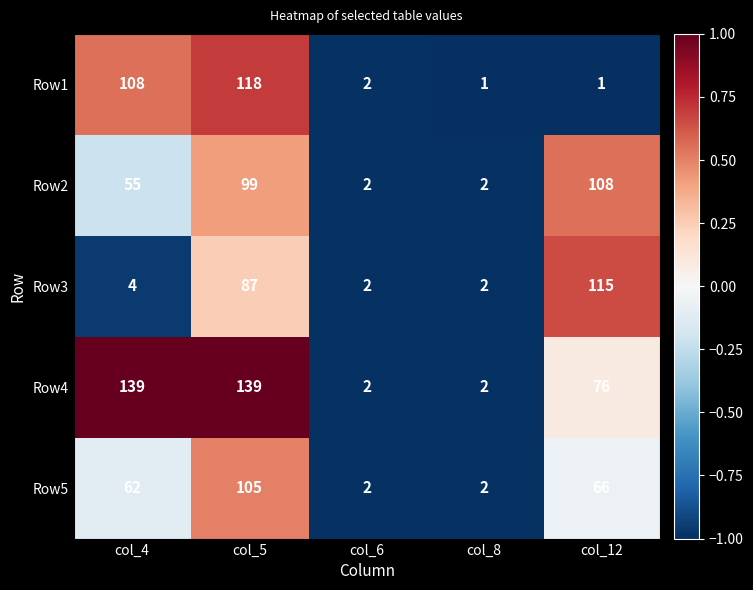

At which label does Row5 reach its peak?

col_5